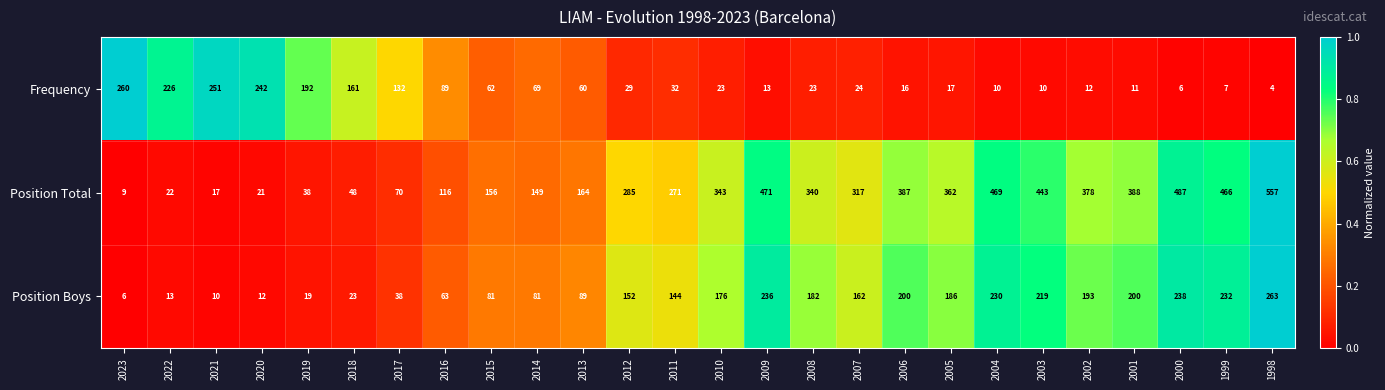

What is the total value across all series at 2019?

249